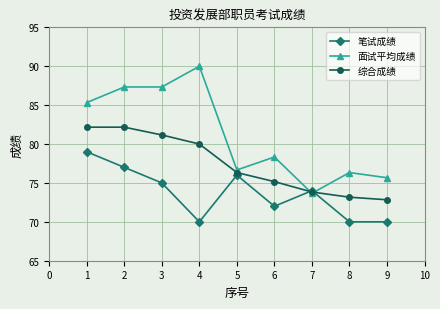

At 4, list the series in order from smallest to largest.

笔试成绩, 综合成绩, 面试平均成绩